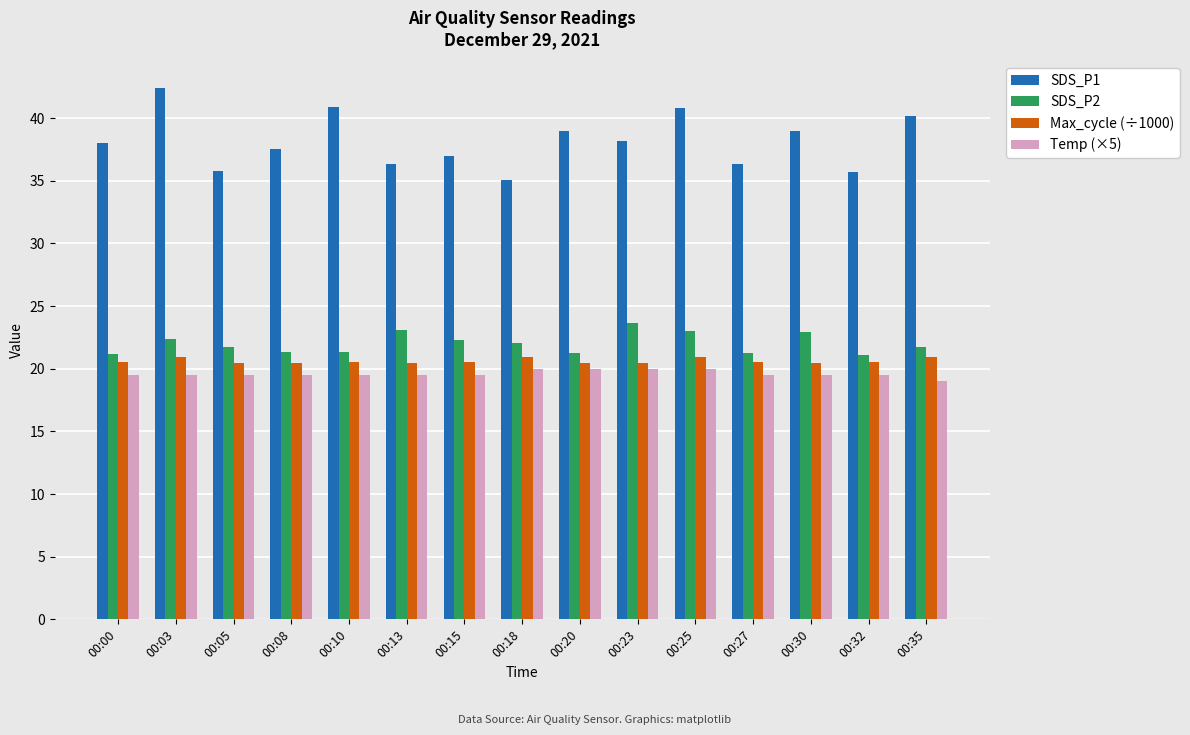

What is the maximum value shown in the chart?

42.4